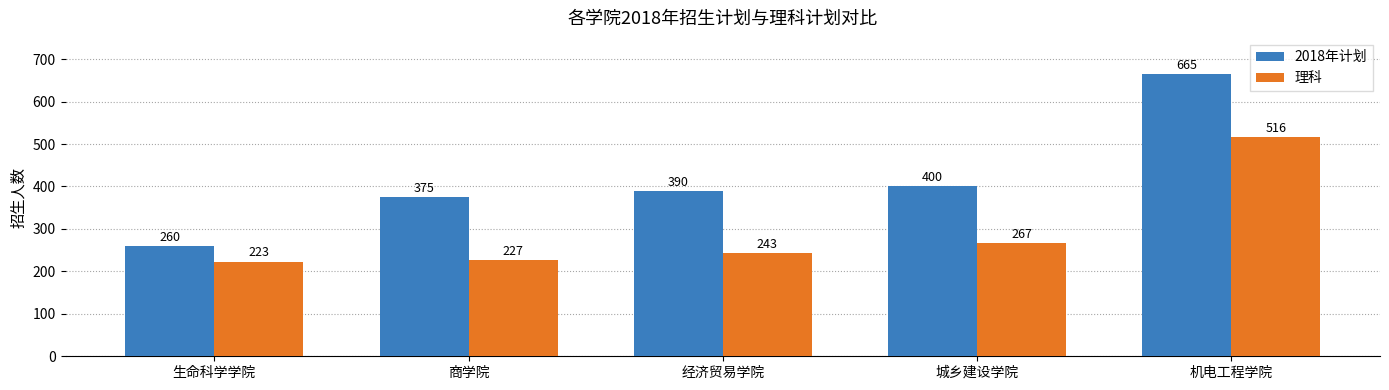

Which series has the widest spread of values?

2018年计划